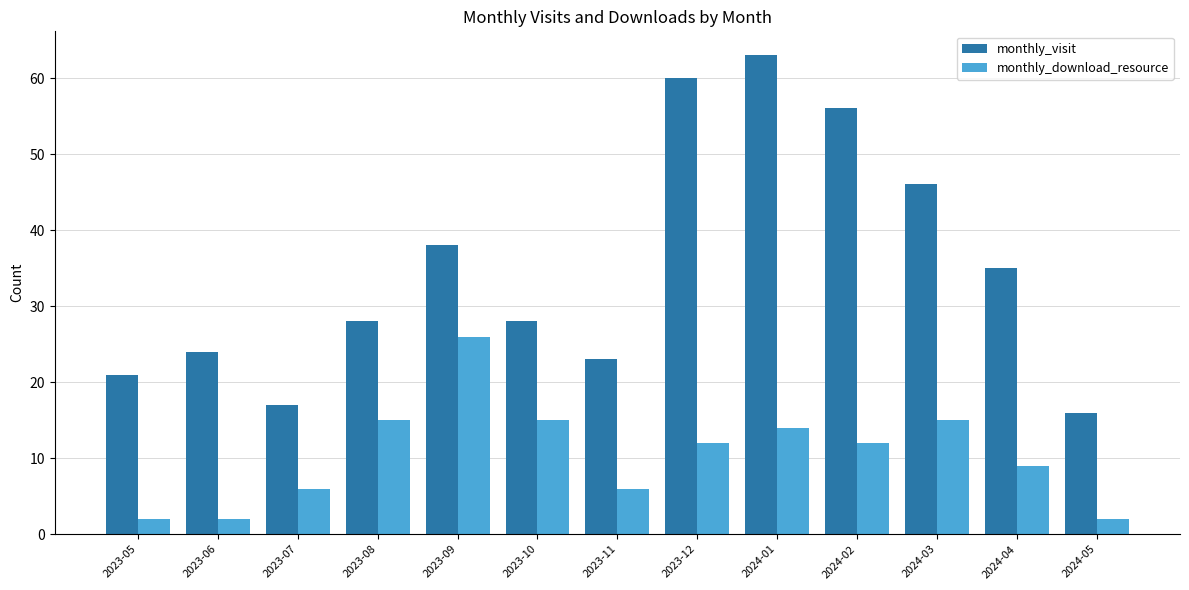

How many groups of bars are there?

13